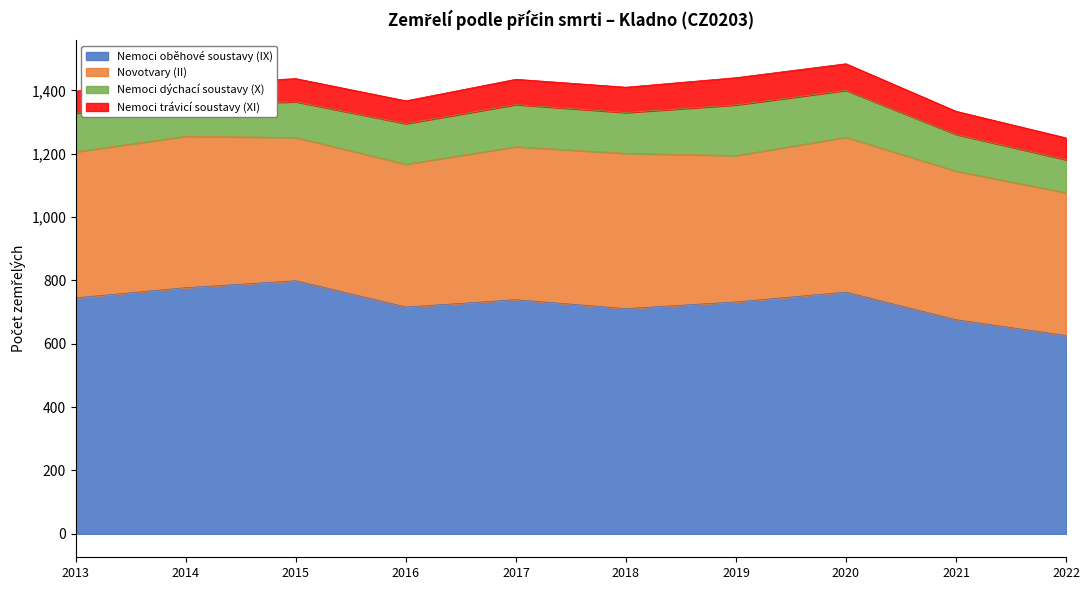

What are all the series names shown in the legend?

Nemoci oběhové soustavy (IX), Novotvary (II), Nemoci dýchací soustavy (X), Nemoci trávicí soustavy (XI)